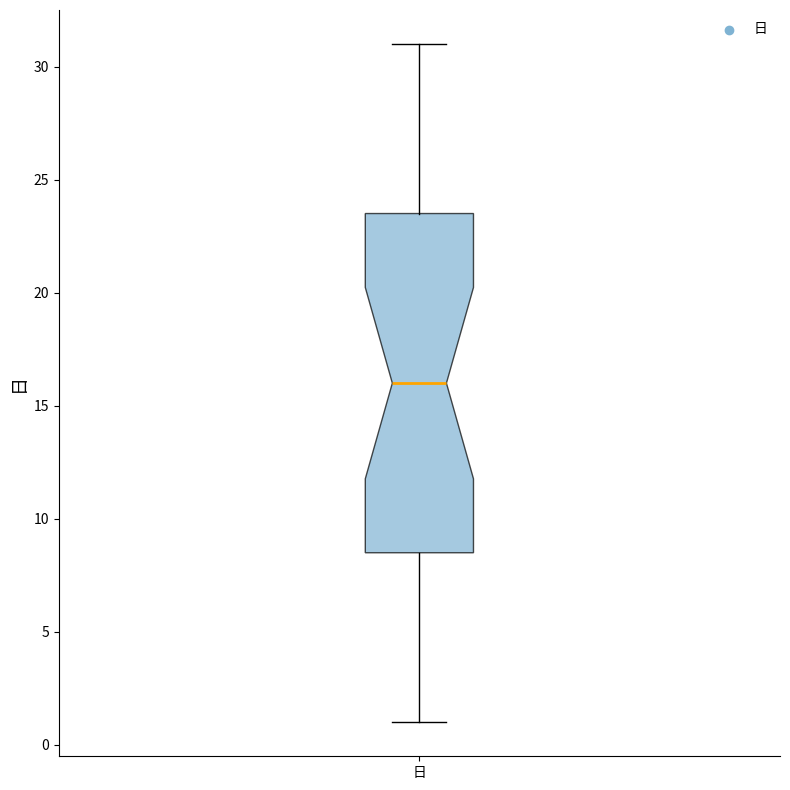

Transcribe this box plot: give where the median line is, the range the box spans, and where the two whiskers end, as read against the y-axis. The values are not printed on the chart, so give them approximately, as read against the axis.

median 16.0, box 8.5 to 23.5, whiskers 1.0 to 31.0